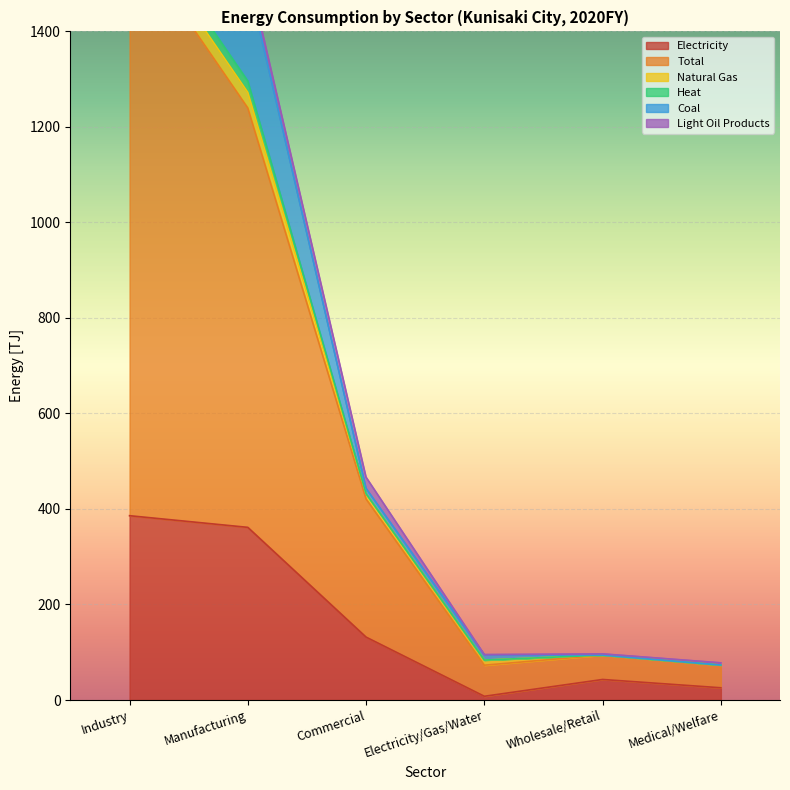

Which series has the largest total across all categories?

Total